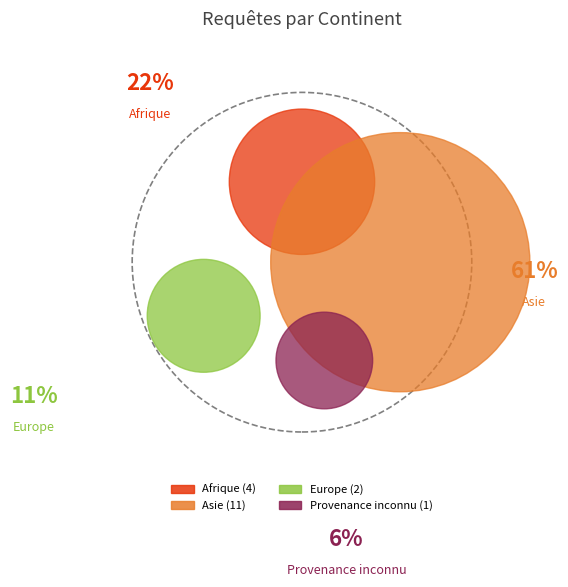

What is the largest slice in the pie chart?

Asie